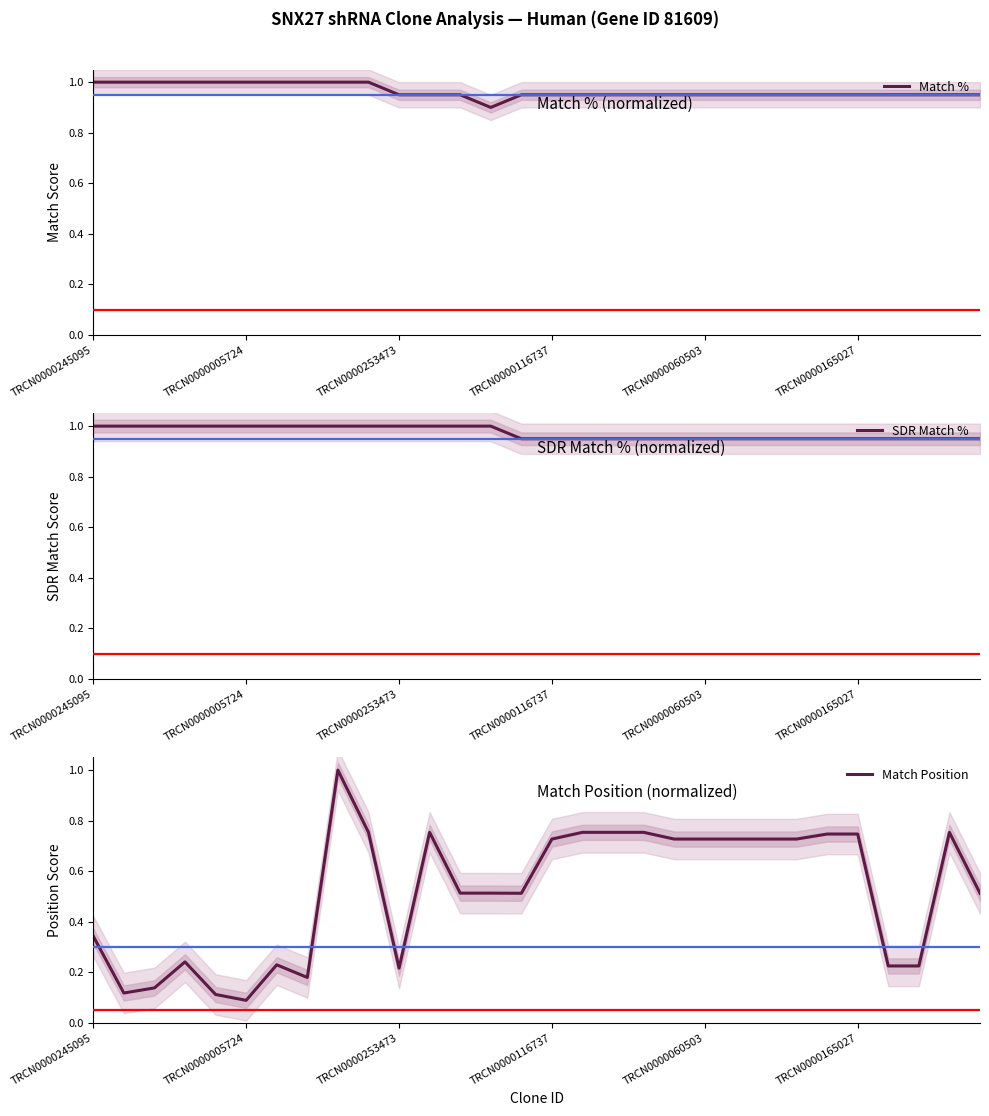

Does the chart have visible grid lines?

No